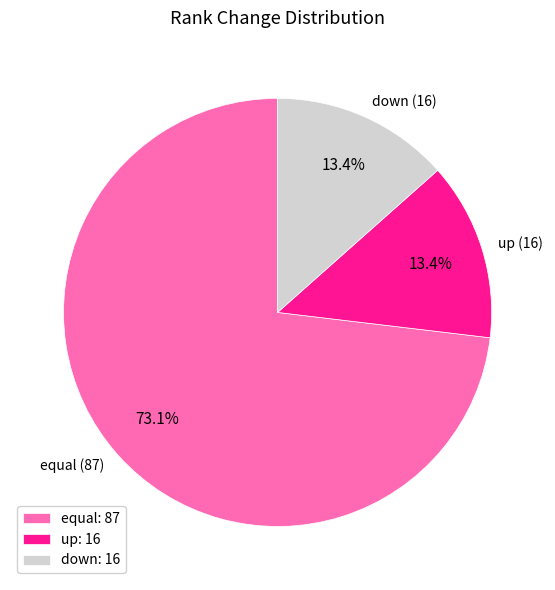

Is the sum of down and up greater than half?

No